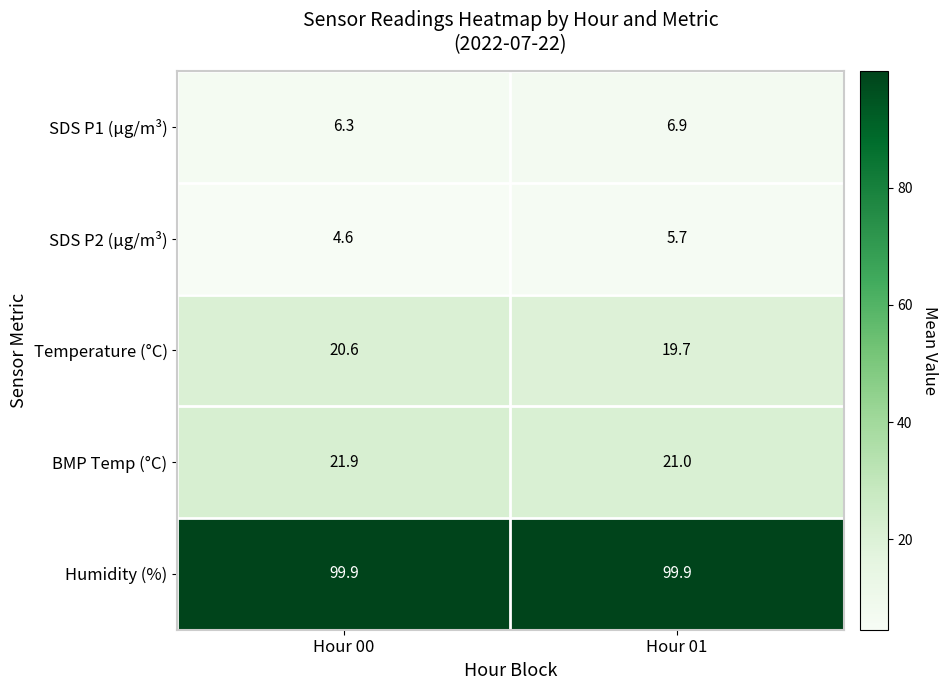

What is the sum of all Temperature (°C) values?

40.3